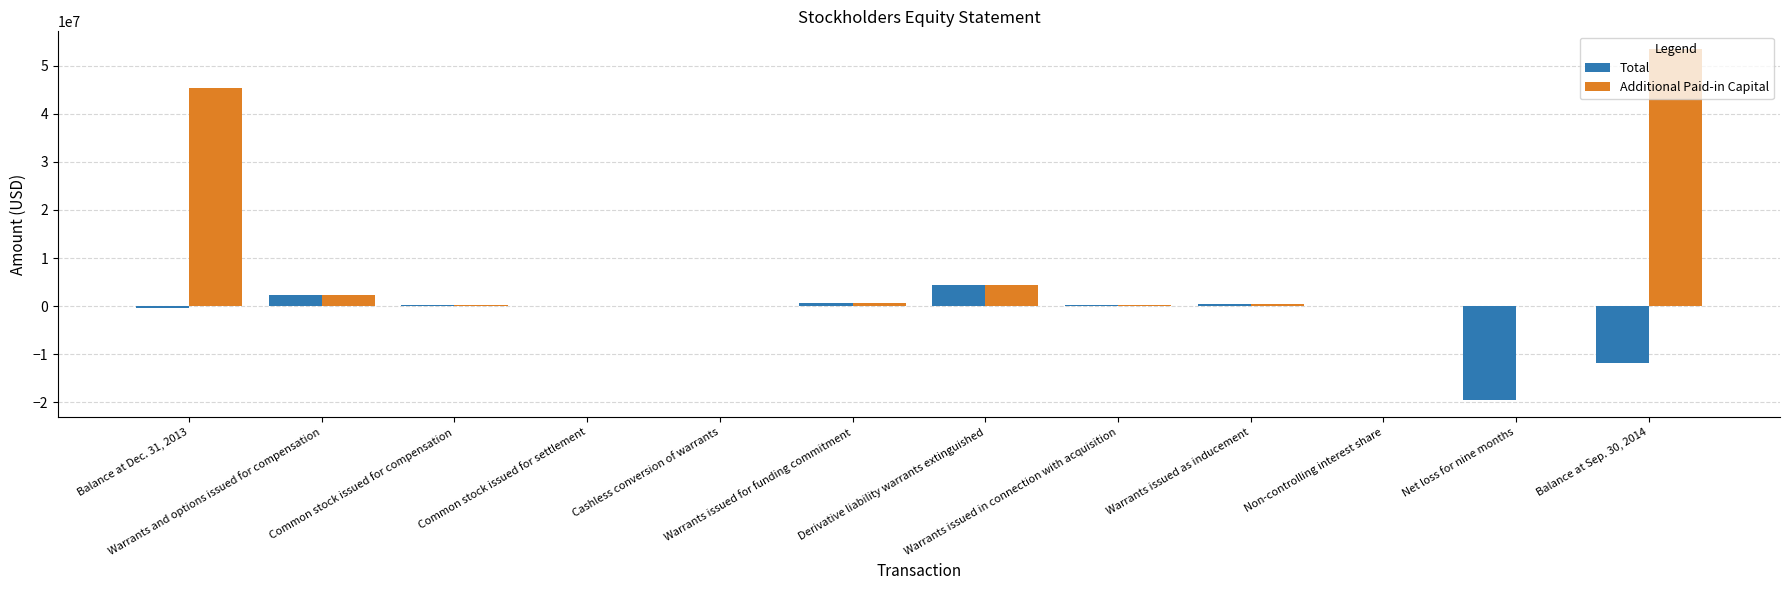

What is the sum of all Total values?

-23562616